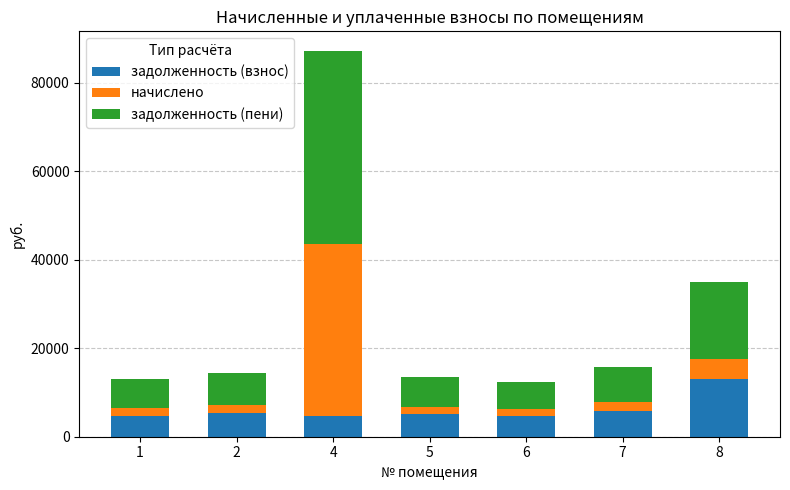

What is the lowest value of the задолженность (взнос) series?

4608.0